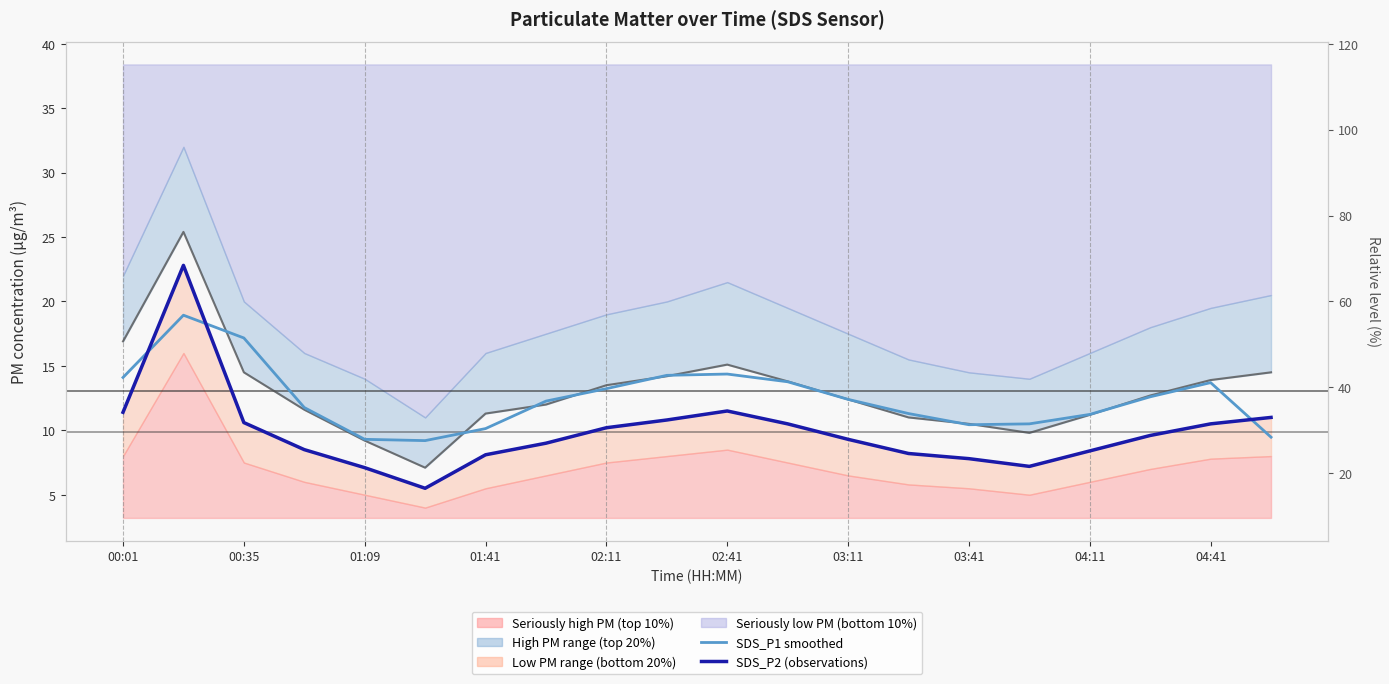

The SDS_P1 smoothed (median) series shows 11.2 at 04:11. True or false?

True